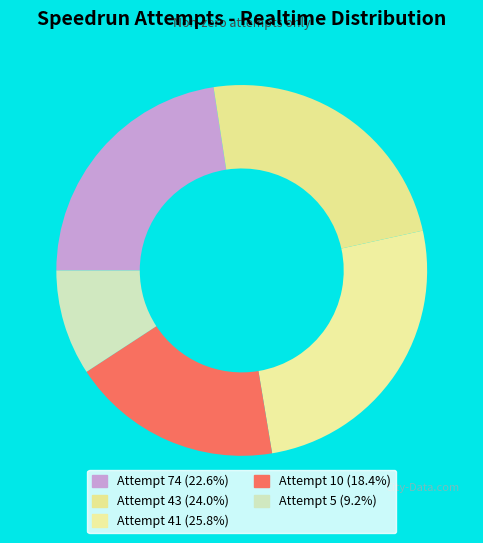

How many segments does this pie chart have?

5